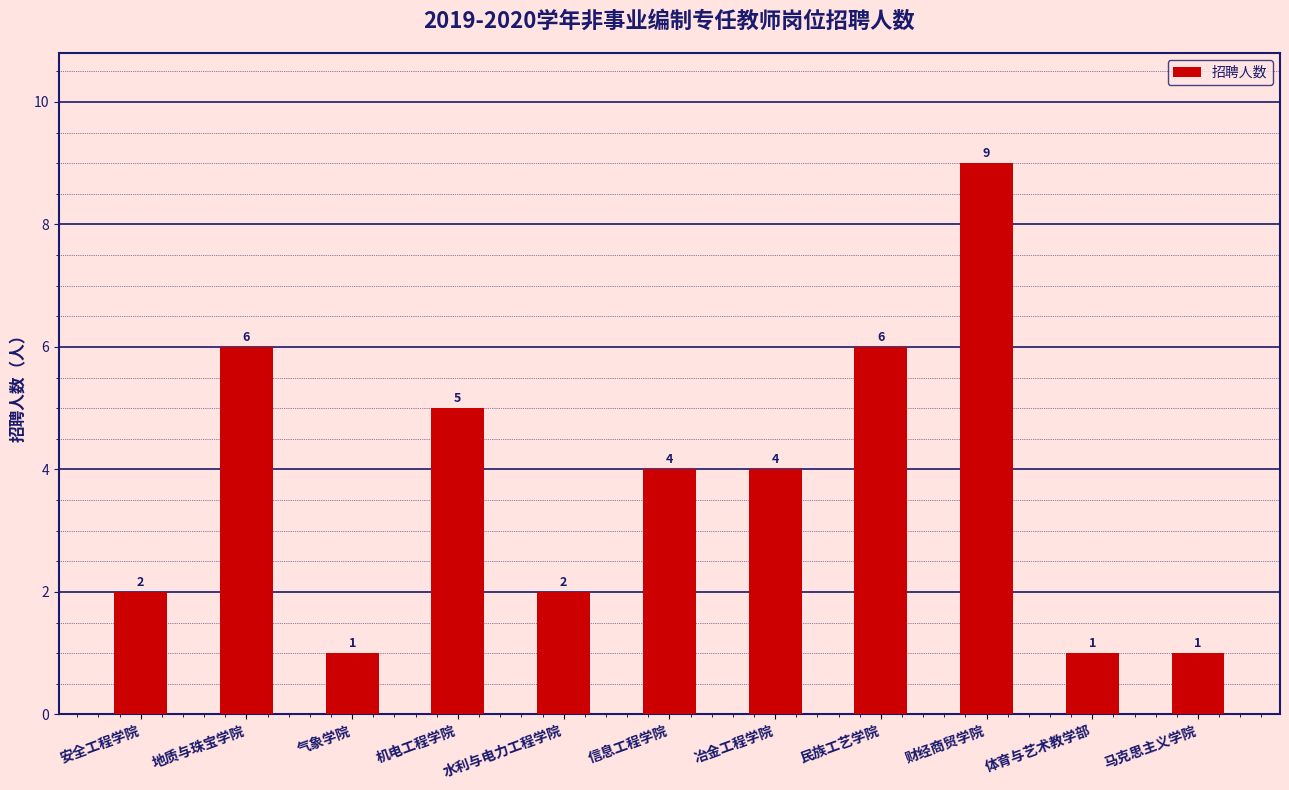

Reading left to right, transcribe all the data shown in this chart.

2	6	1	5	2	4	4	6	9	1	1